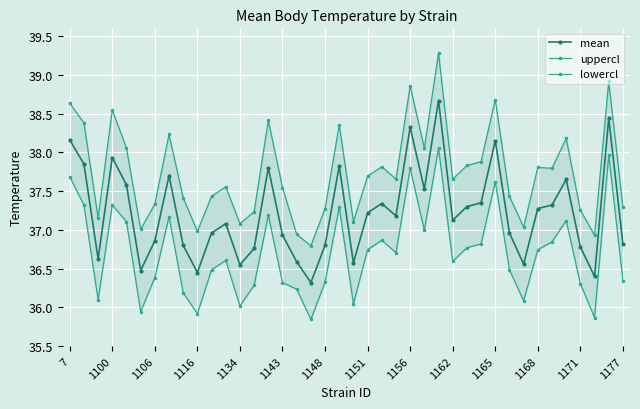

Which series has the largest total across all categories?

uppercl